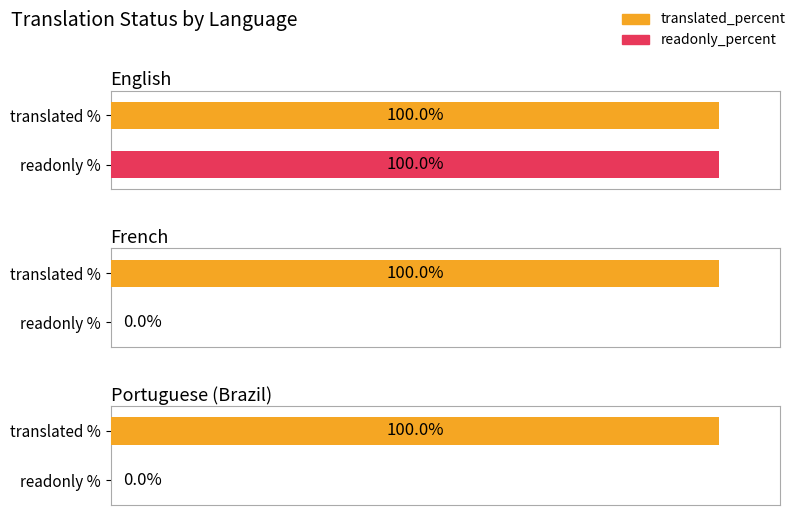

Does the chart contain stacked bars?

No